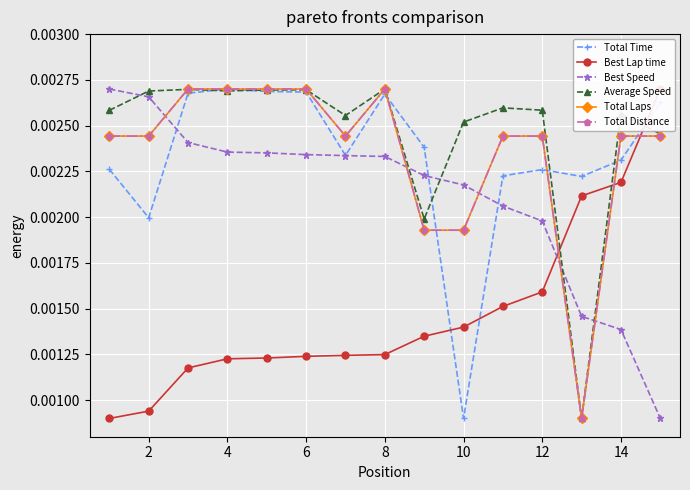

True or false: Total Distance and Average Speed cross at least once.

True